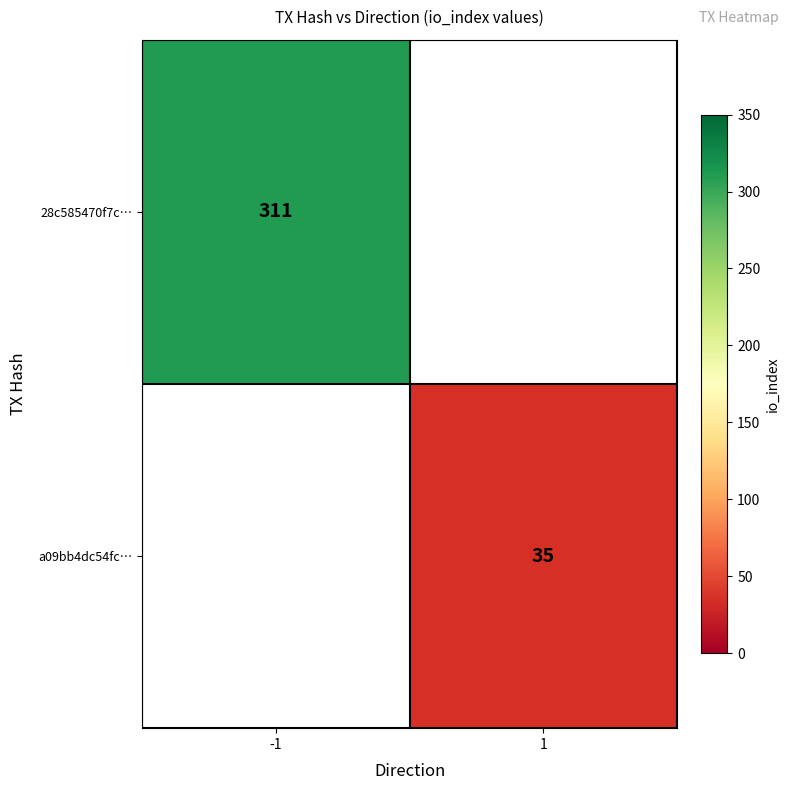

The value of a09bb4dc54fc… at 1 is 35. True or false?

True